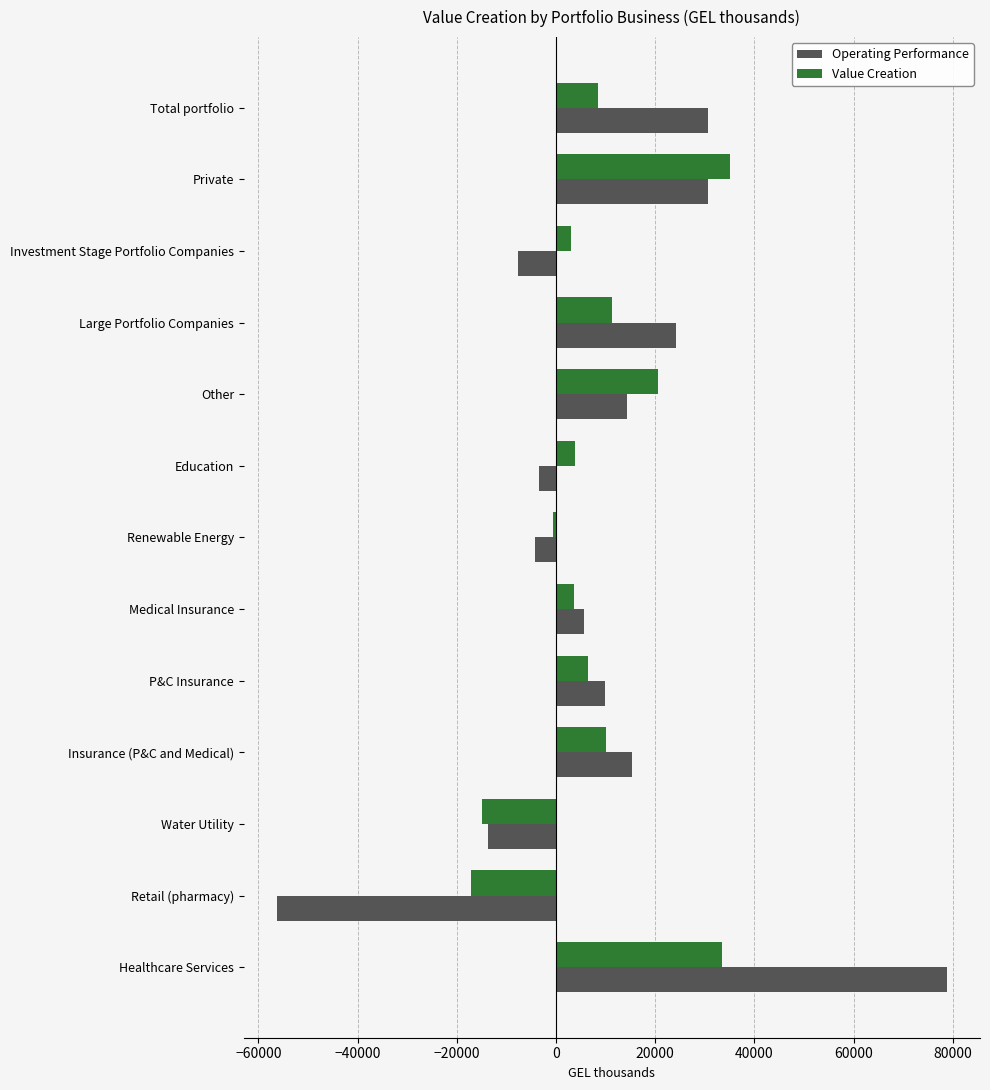

What is the spread (max minus min) of values at Education?

7211